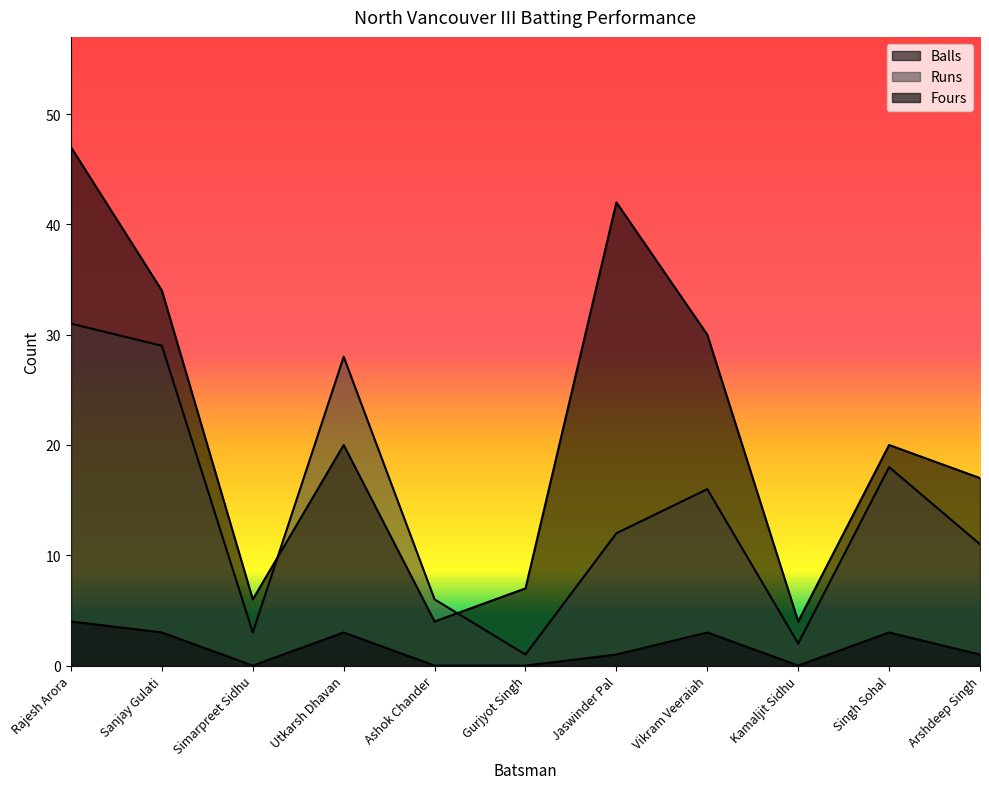

What position from the left is Utkarsh Dhavan?

4